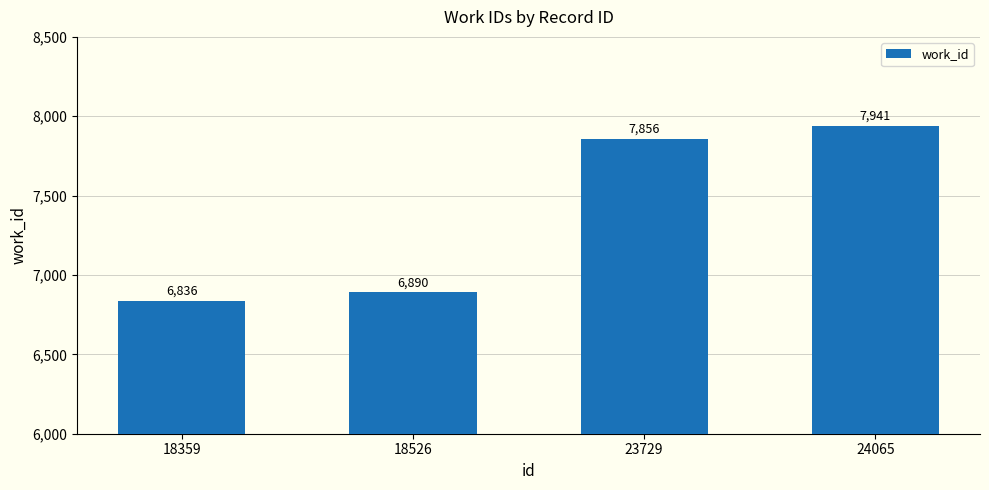

Reading left to right, transcribe all the data shown in this chart.

6836	6890	7856	7941